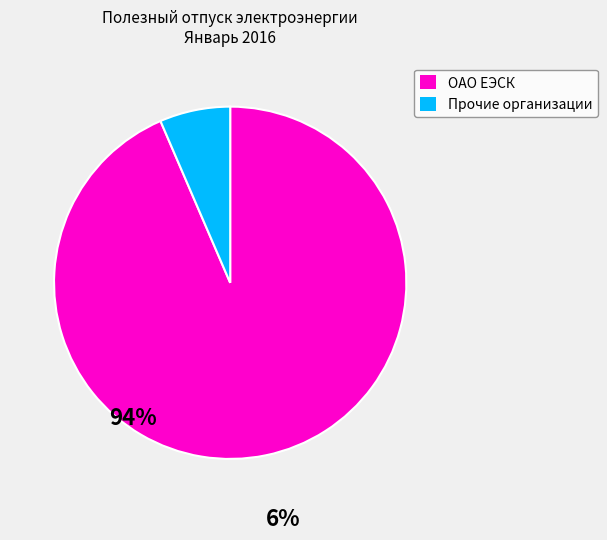

Is there any slice that represents more than half of the pie?

Yes